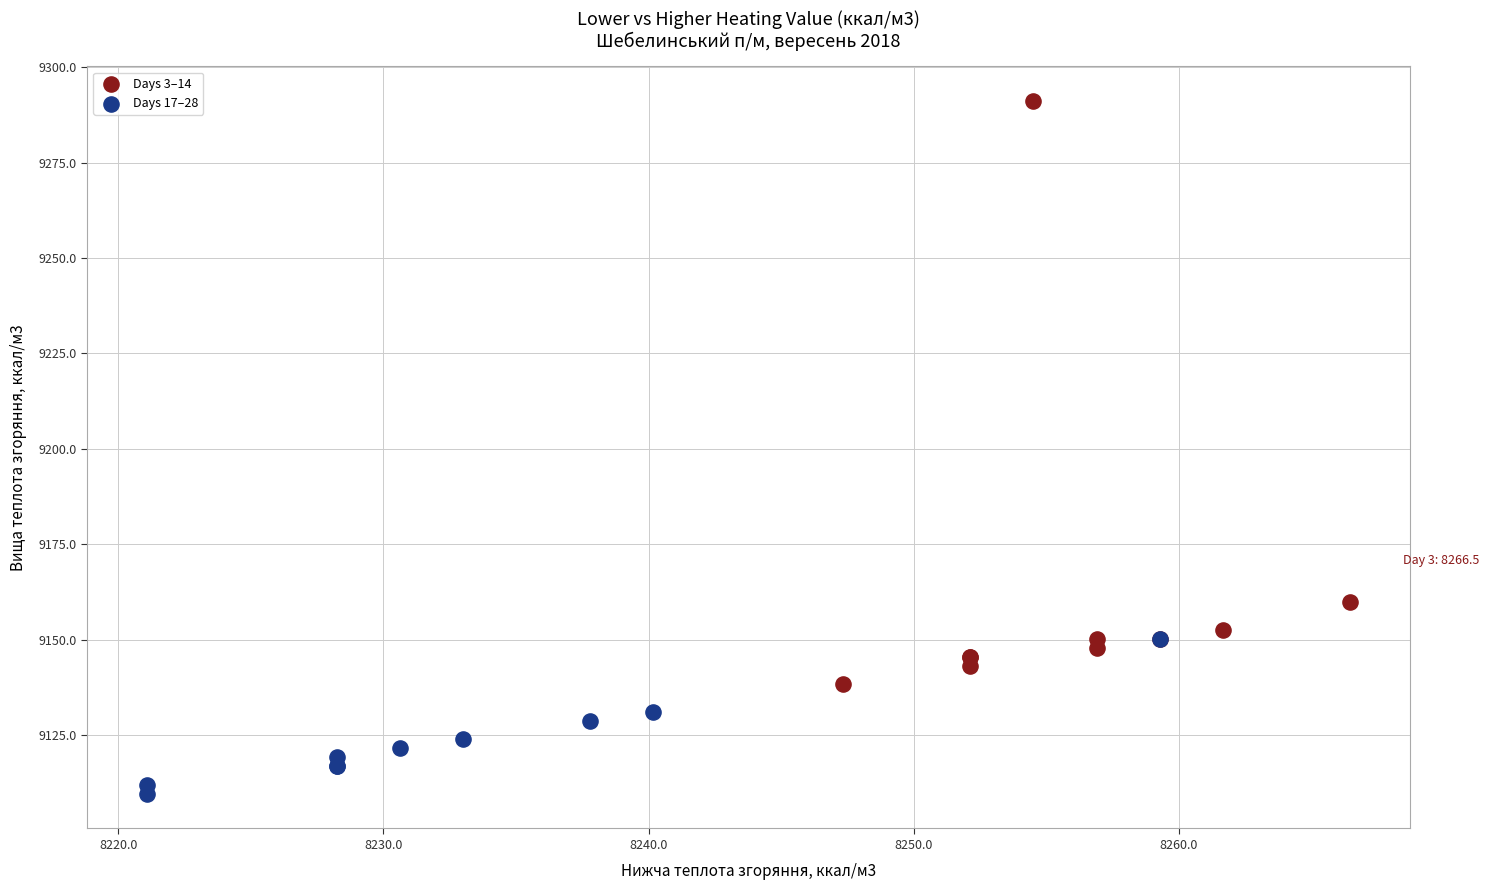

Which series reaches the minimum Y coordinate?

Days 17–28